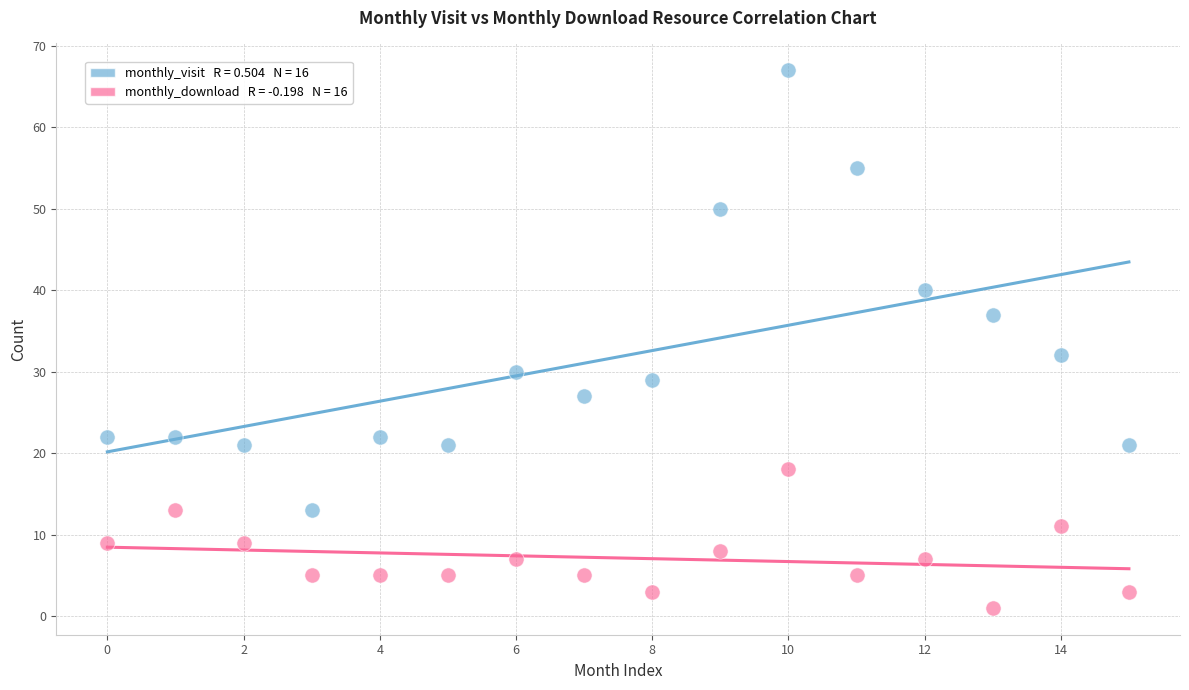

Across all series, what Y value is closest to 34?

32